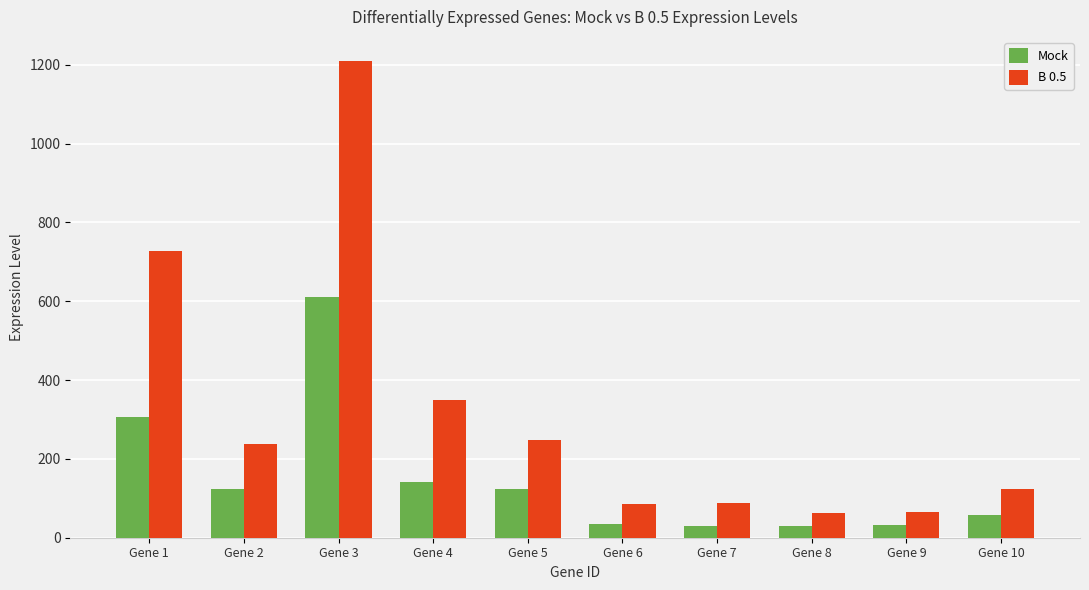

What is the maximum value for Mock?

611.9